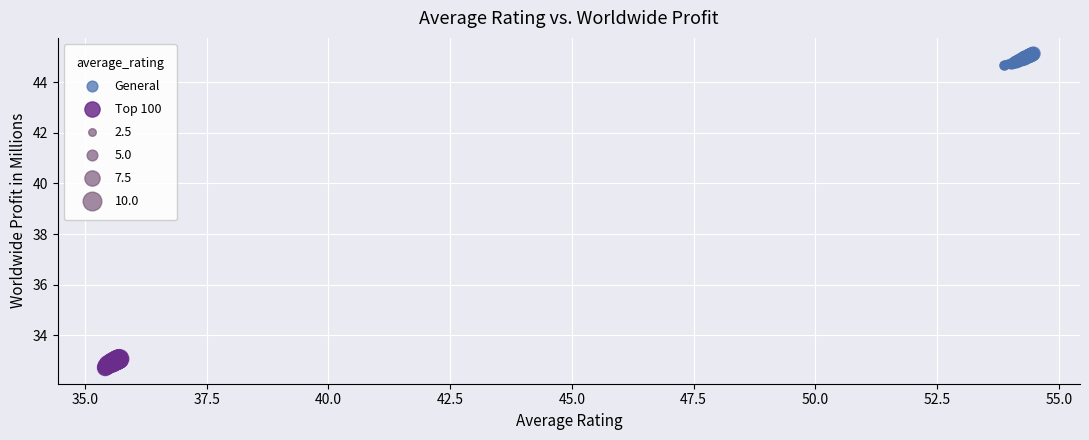

Which series reaches the minimum Y coordinate?

Top 100